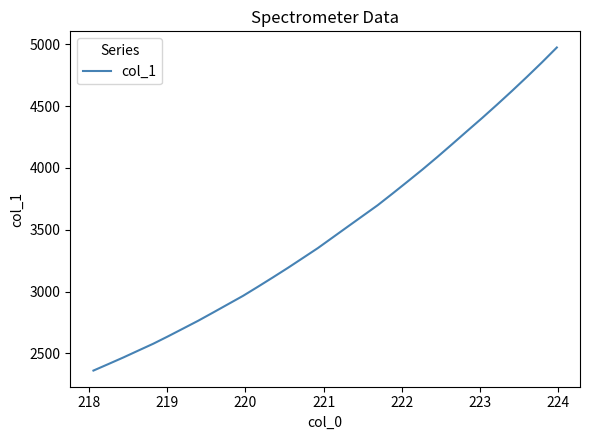

What is the greatest value displayed?

4973.8